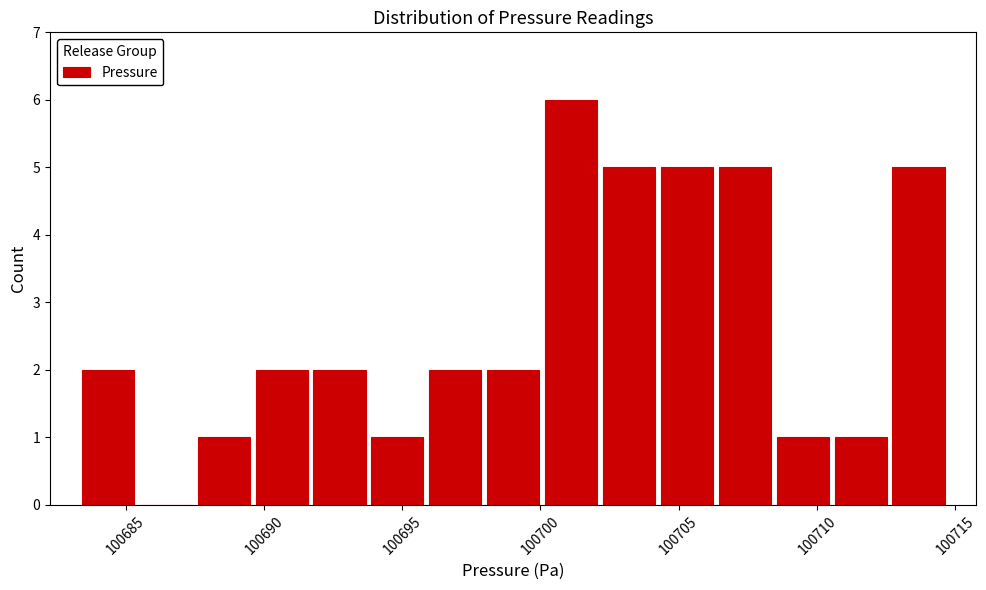

What is the height of the bar covering 100683.5 to 100685.5 on the x-axis? Neither the bar edges nor the heights are printed on the chart, so give them approximately, as read against the axes.

2